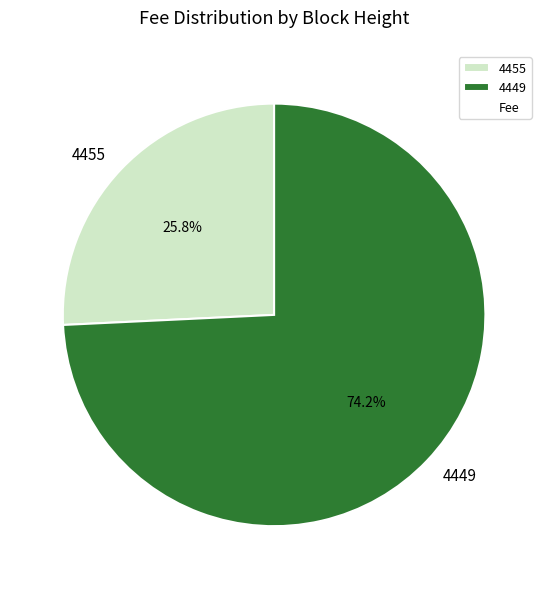

Which category accounts for the majority?

4449